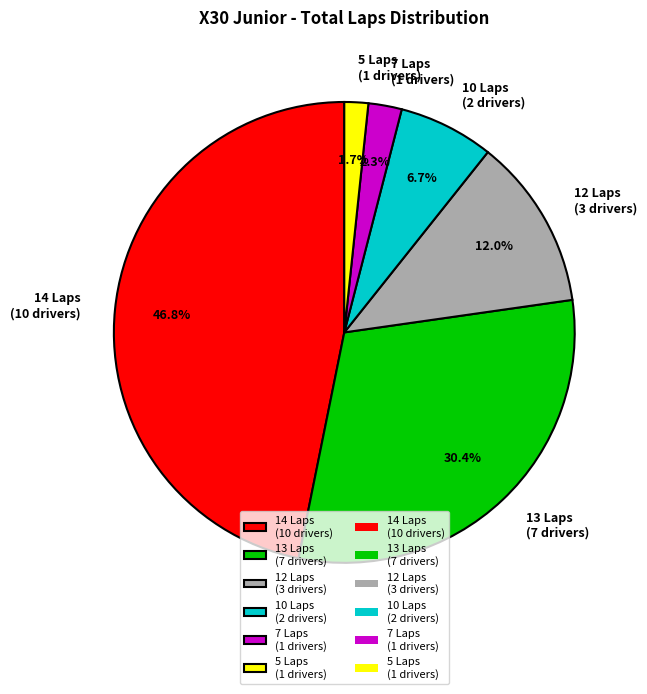

How many slices are in this pie chart?

6